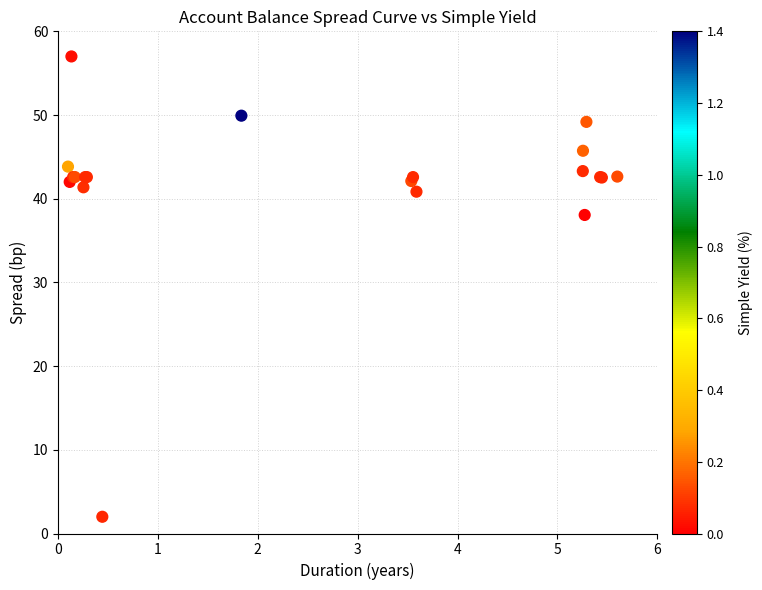

What Y value in the scatter plot is closest to 29?

38.1